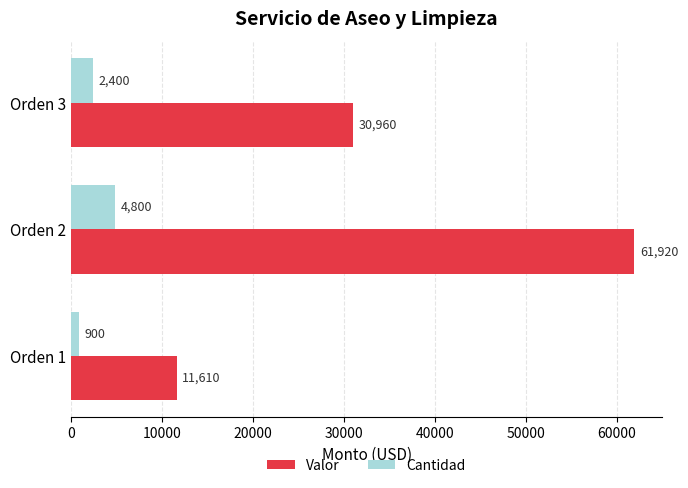

Rank the series by their maximum value, from highest to lowest.

Valor, Cantidad